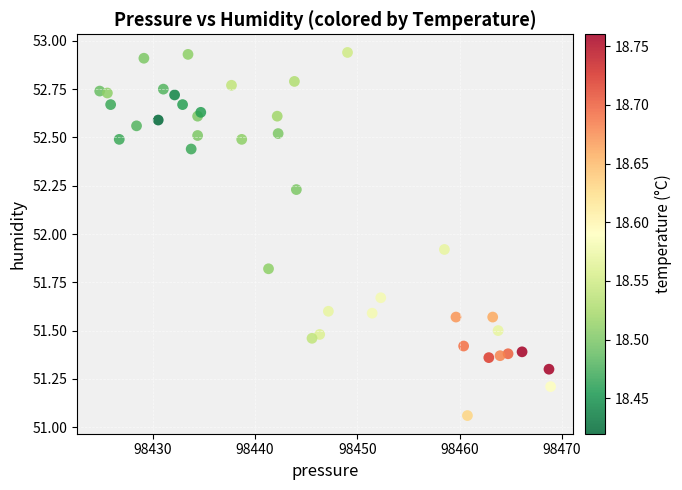

What Y value in the scatter plot is closest to 52?

51.9